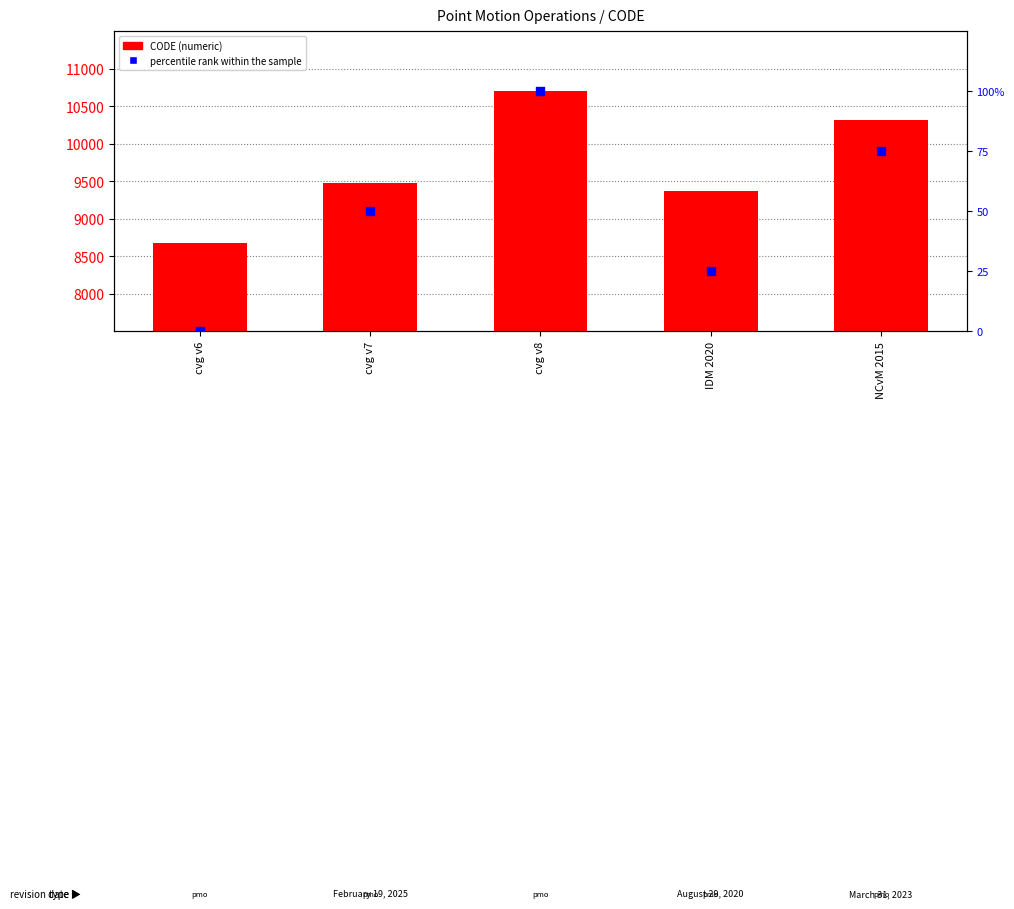

At which category is the sum across all series the highest?

cvg v8